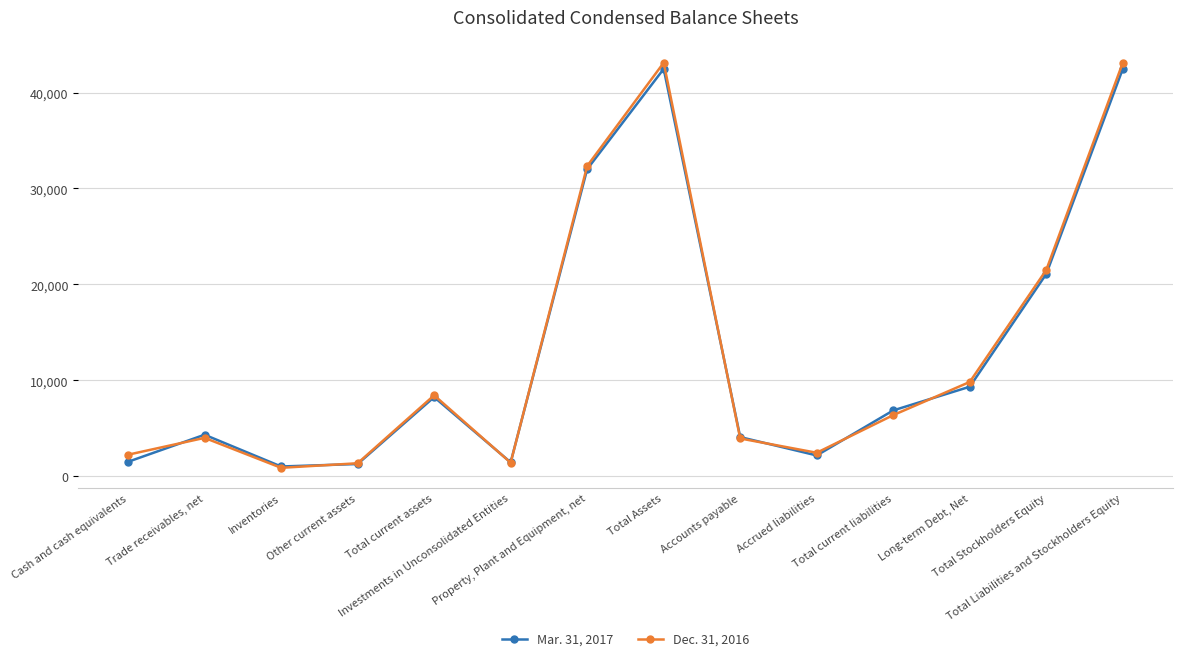

How many interior local valleys does the Dec. 31, 2016 series have?

3